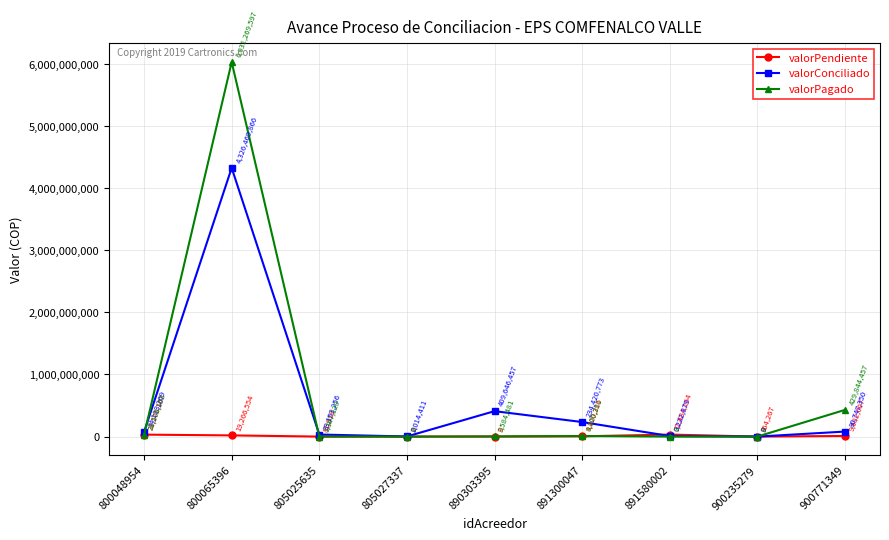

At which label does valorPendiente reach its peak?

891580002